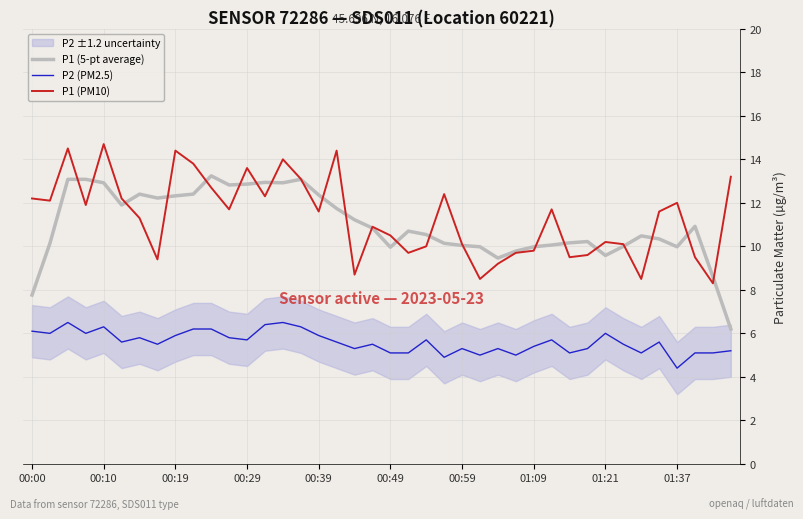

What is the spread (max minus min) of values at 23?

7.5